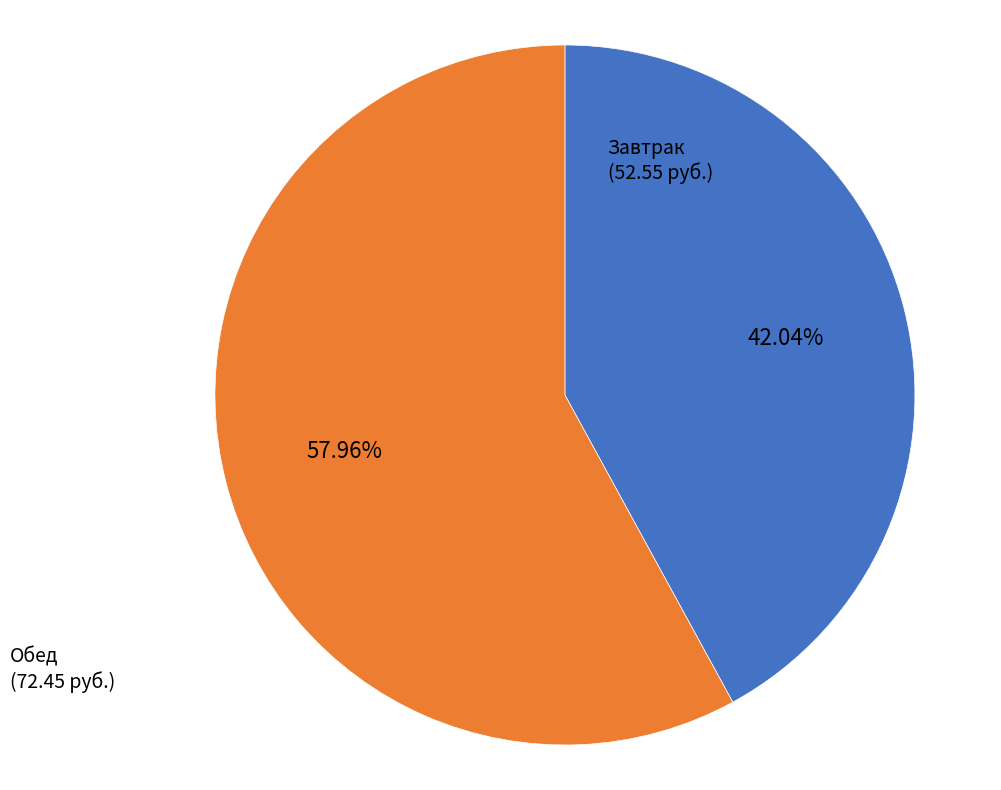

What is the ratio of the value at Завтрак to the value at Обед?

0.7